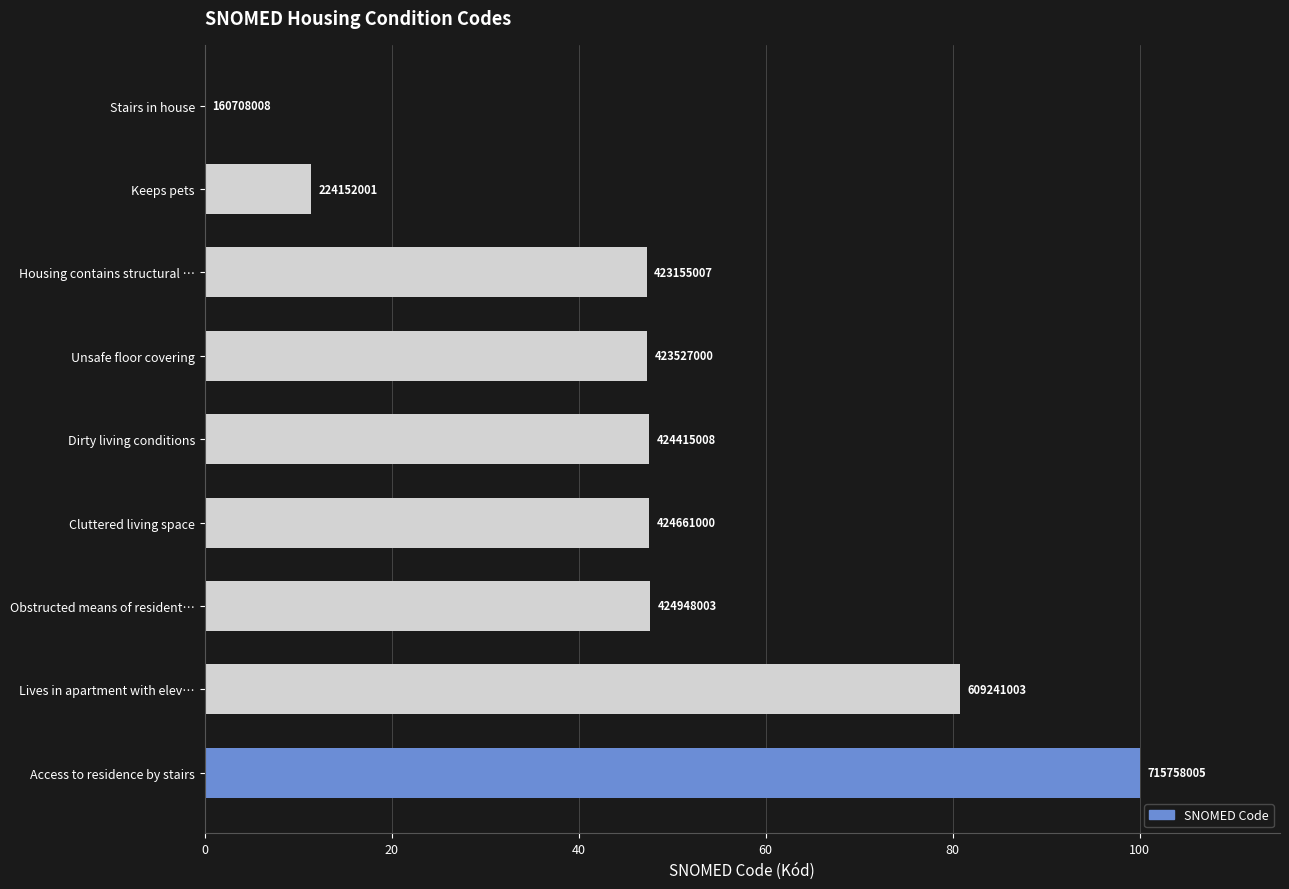

What is the maximum value shown in the chart?

100.0